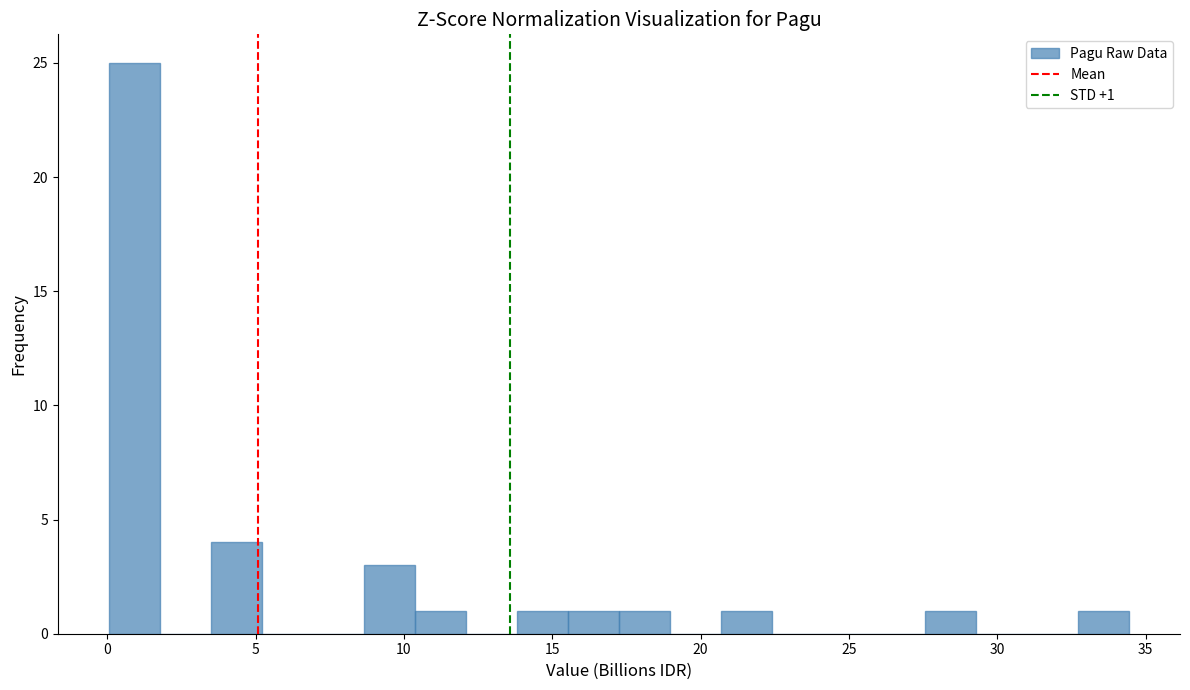

Read against the x-axis, roughly where is the centre of the tallest bar?

1.0